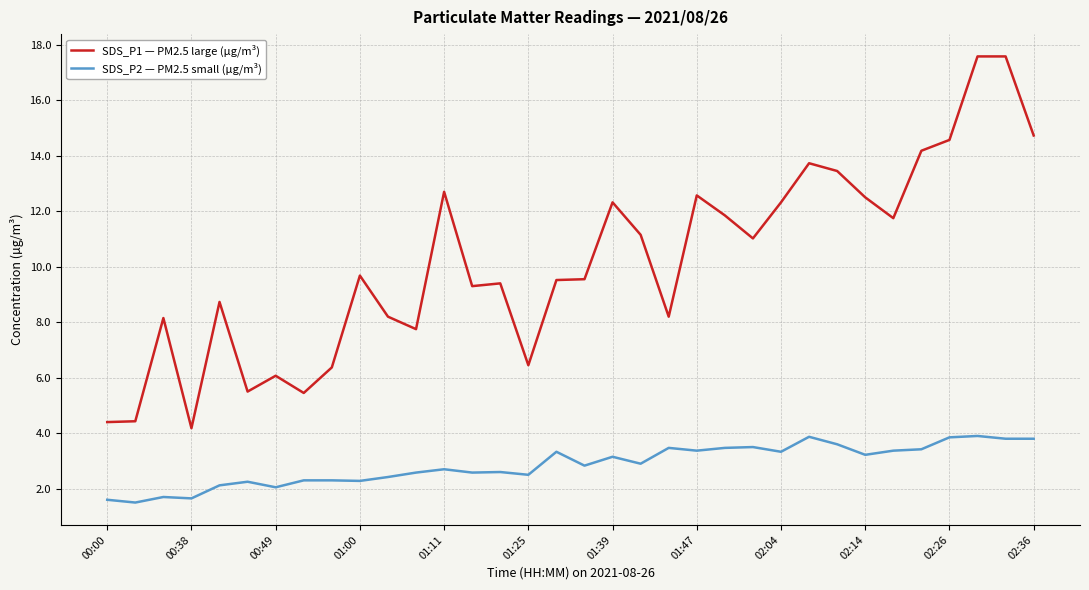

What is the difference between the maximum and minimum values in the SDS_P1 — PM2.5 large (µg/m³) series?

13.4